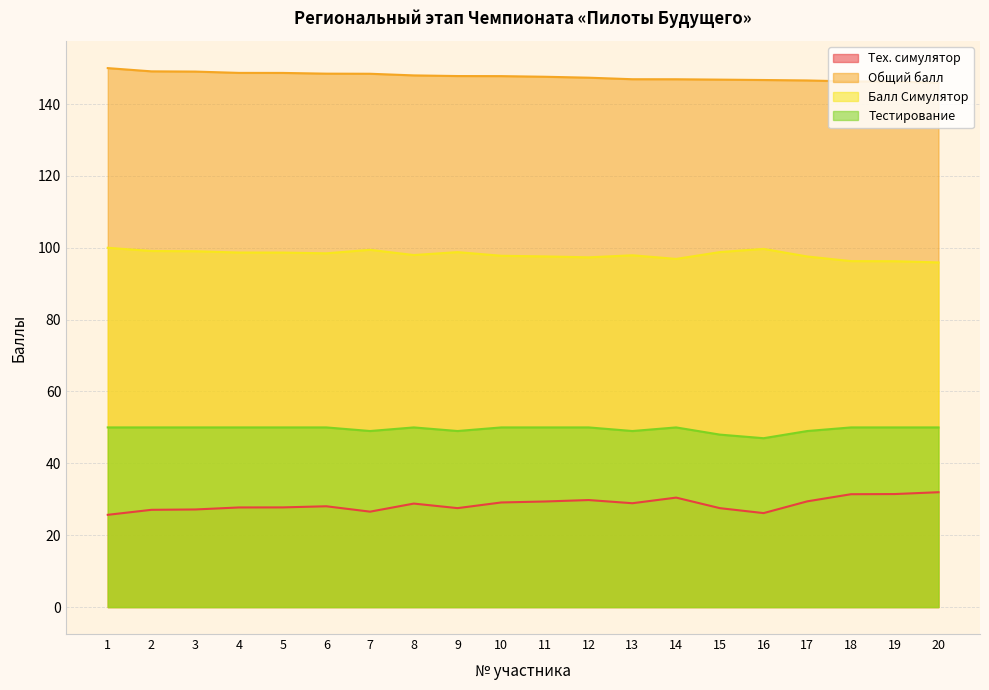

How many lines are shown in the chart?

4